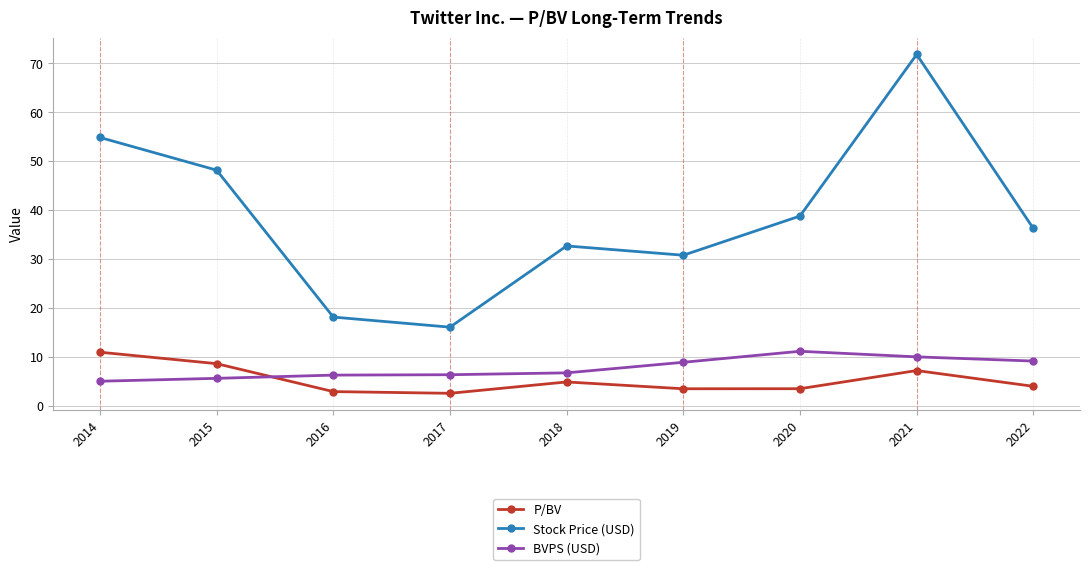

What is the difference between the second highest and minimum values in the BVPS (USD) series?

5.0